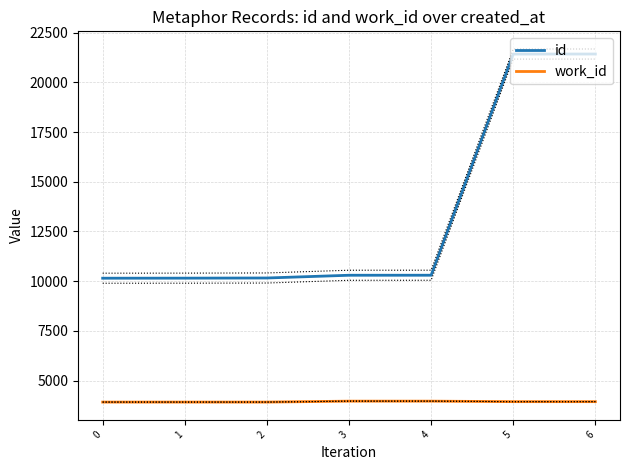

Rank the series by their maximum value, from highest to lowest.

id, work_id